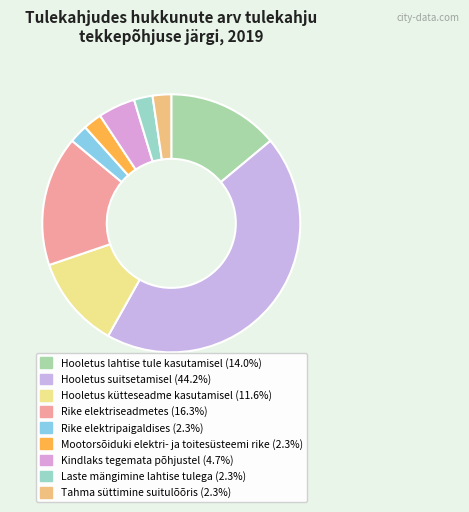

Count the number of slices in the pie.

9